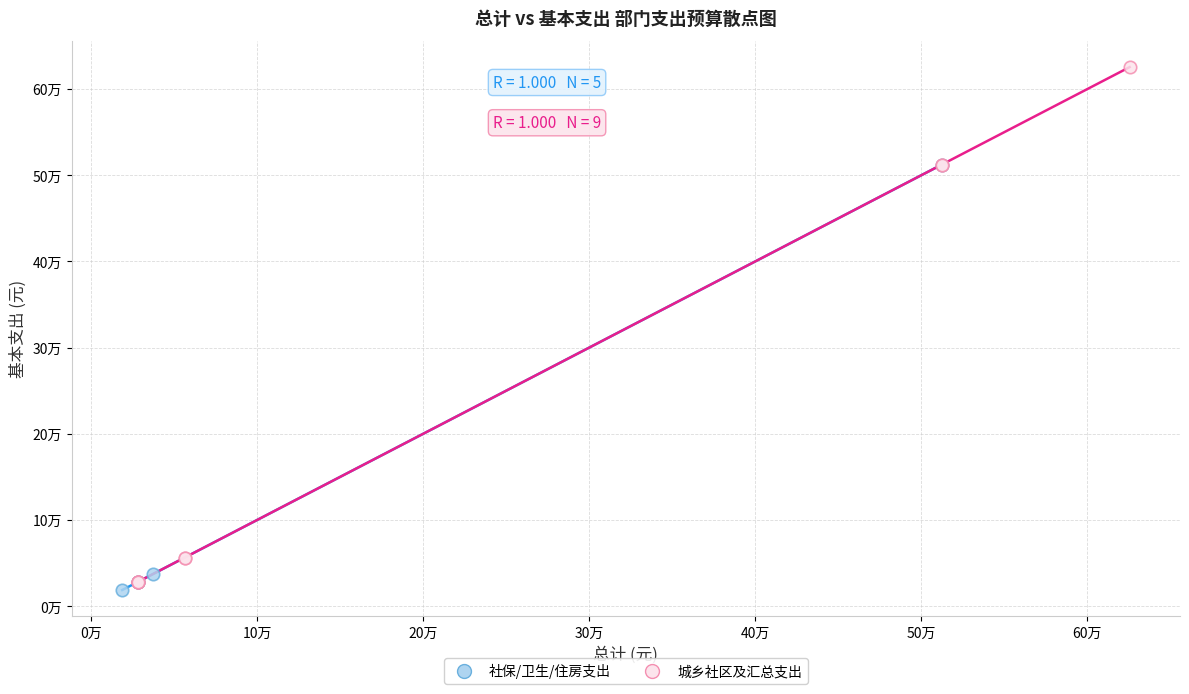

Which series reaches the maximum Y coordinate?

城乡社区及汇总支出